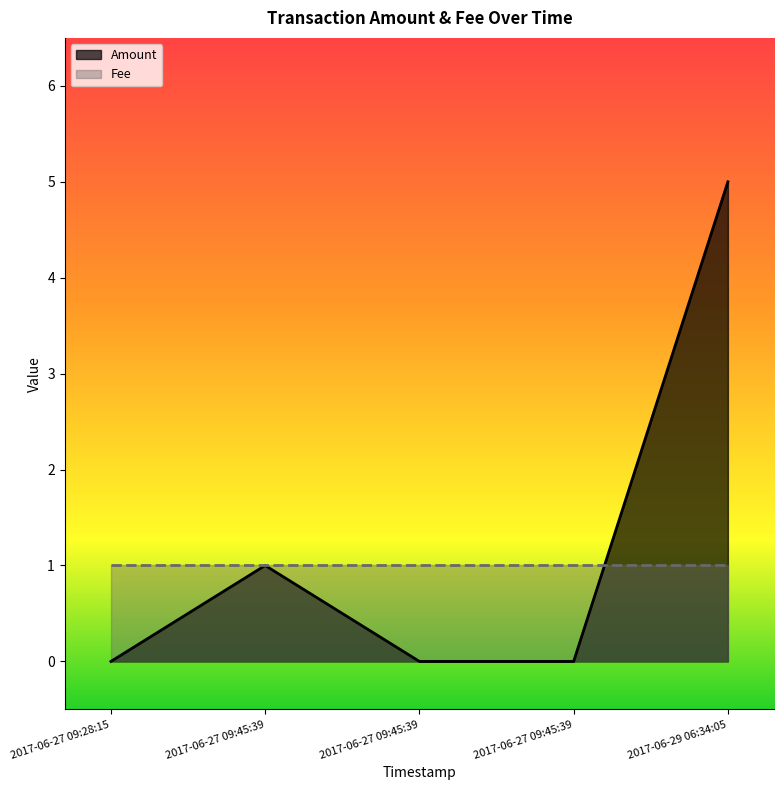

How many data points does each series have?

5